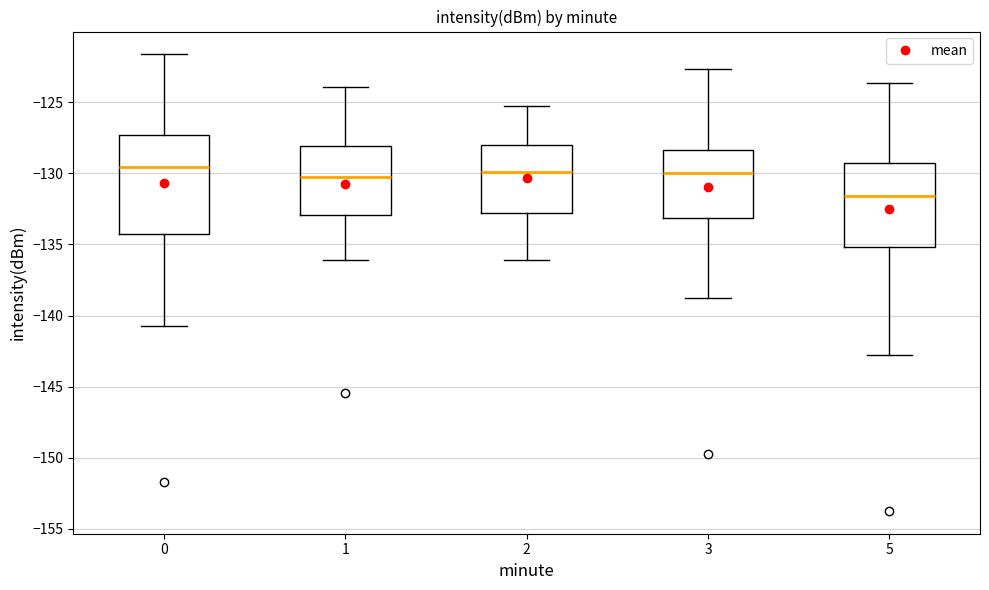

Reading left to right, read every box against the y-axis: the position of its median line, the range the box covers, and the ends of its whiskers. The values are not printed on the chart, so give them approximately, as read against the axis.

0: median -129.5, box -134.0 to -127.5, whiskers -141.0 to -121.5
1: median -130.0, box -133.0 to -128.0, whiskers -136.0 to -124.0
2: median -130.0, box -133.0 to -128.0, whiskers -136.0 to -125.0
3: median -130.0, box -133.0 to -128.5, whiskers -139.0 to -122.5
5: median -131.5, box -135.0 to -129.5, whiskers -143.0 to -123.5